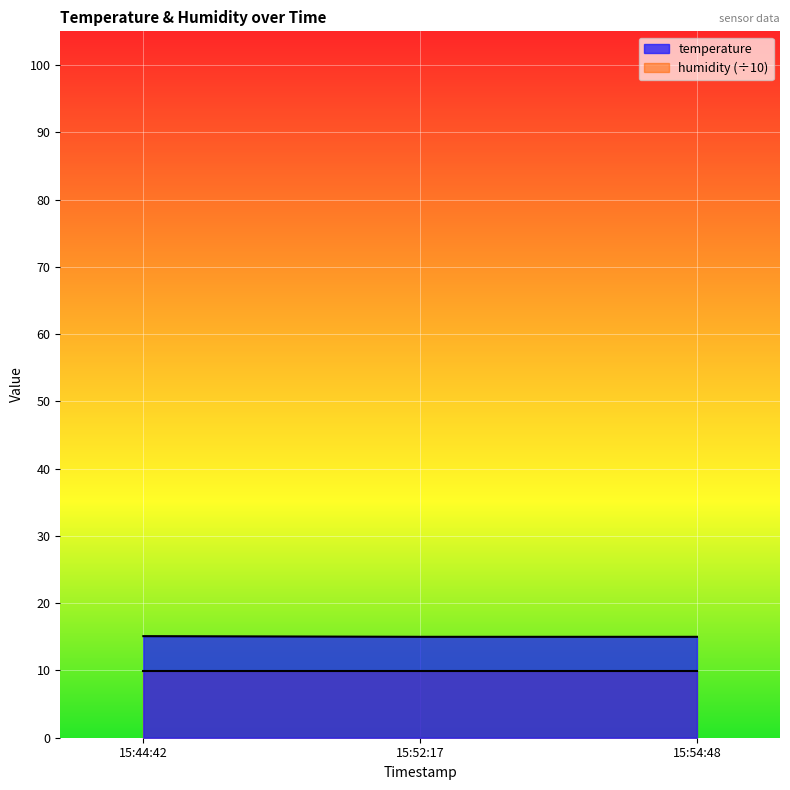

What is the difference between the highest and lowest values at 15:44:42?

5.1